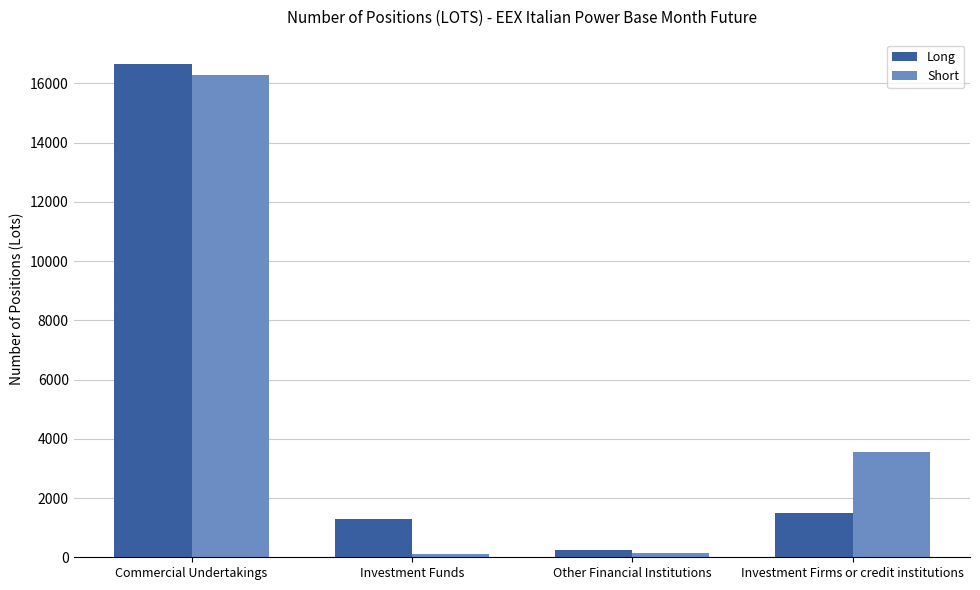

Rank the series at Investment Firms or credit institutions from highest to lowest value.

Short, Long